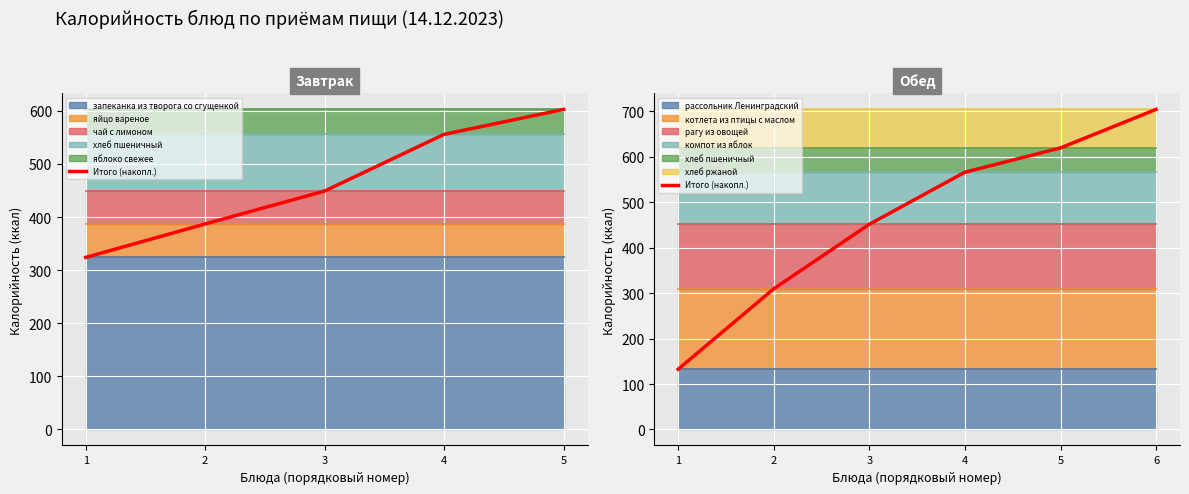

Where is the data nearest to the value 418?

3